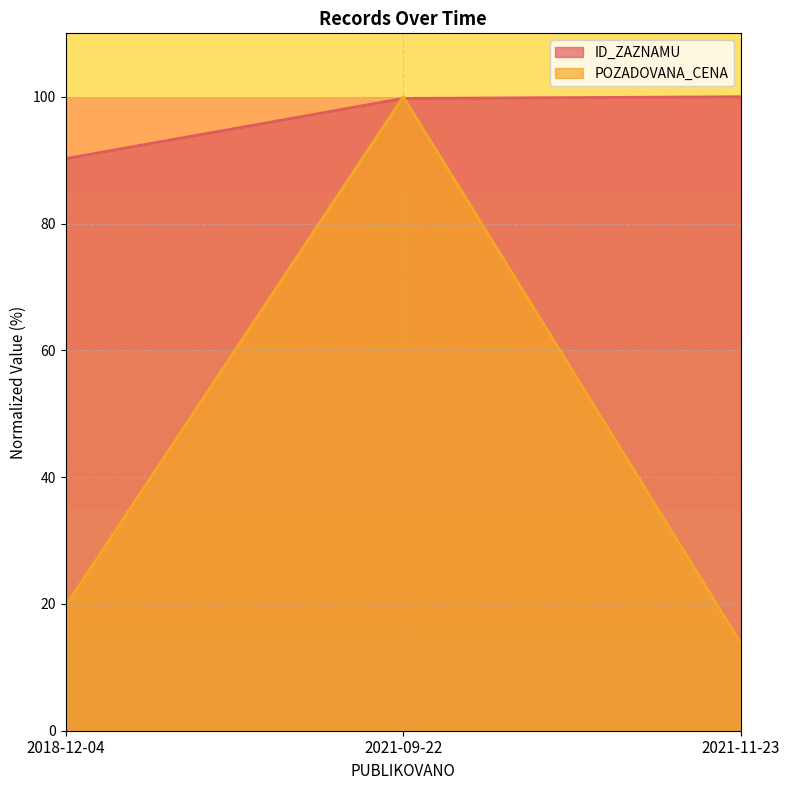

Does the chart have visible grid lines?

Yes